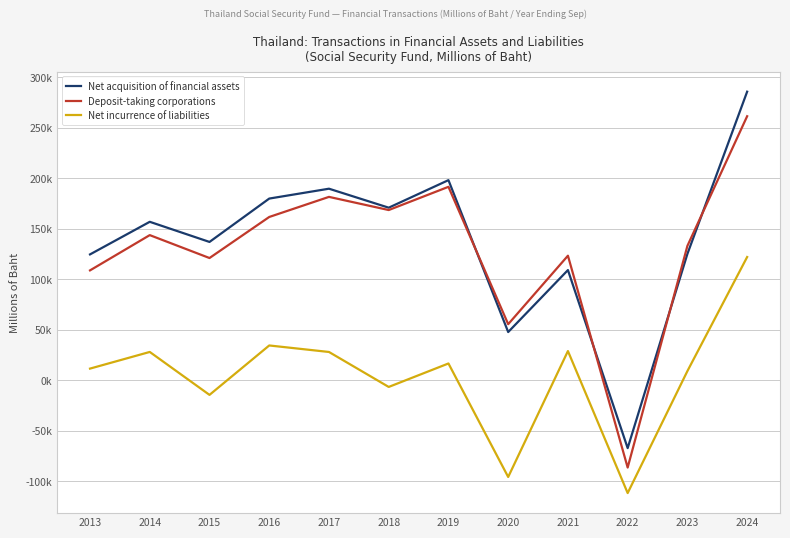

At which category does Net incurrence of liabilities reach its first local peak?

2014